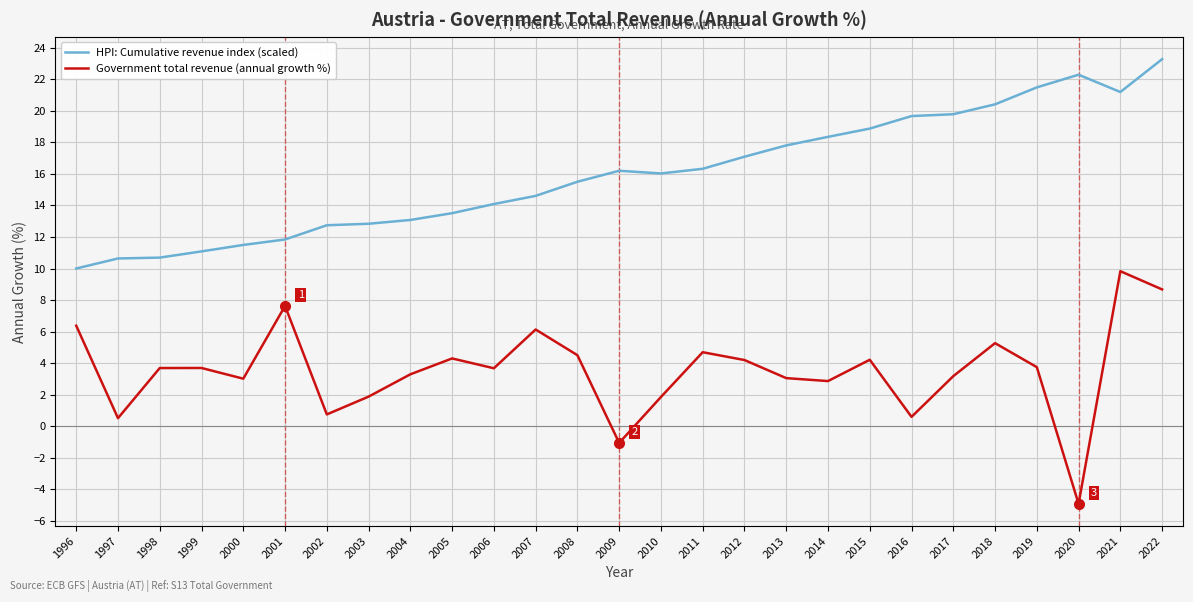

True or false: Government total revenue (annual growth %) has more than 1 interior local peaks.

True